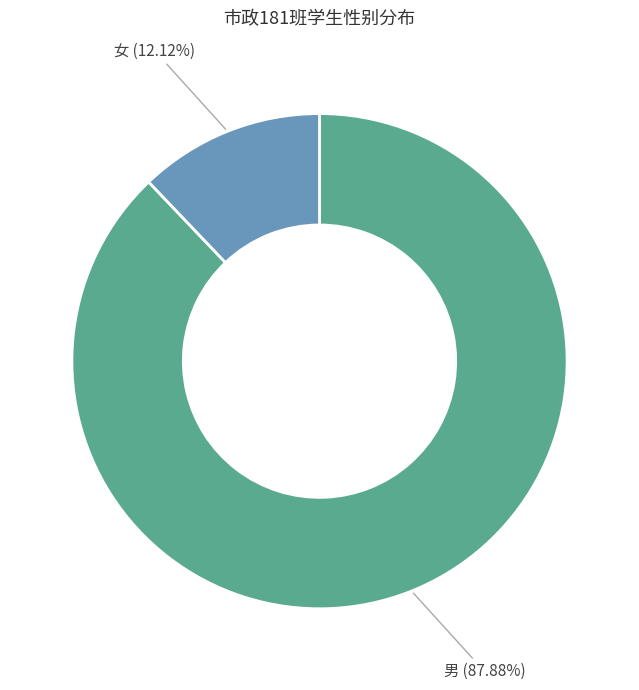

Is 男 the majority of the pie?

Yes